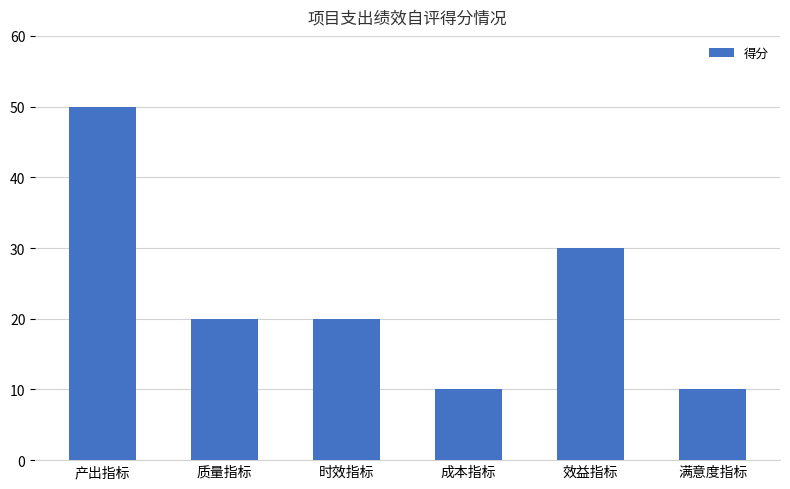

Which category has the highest value across all series?

产出指标